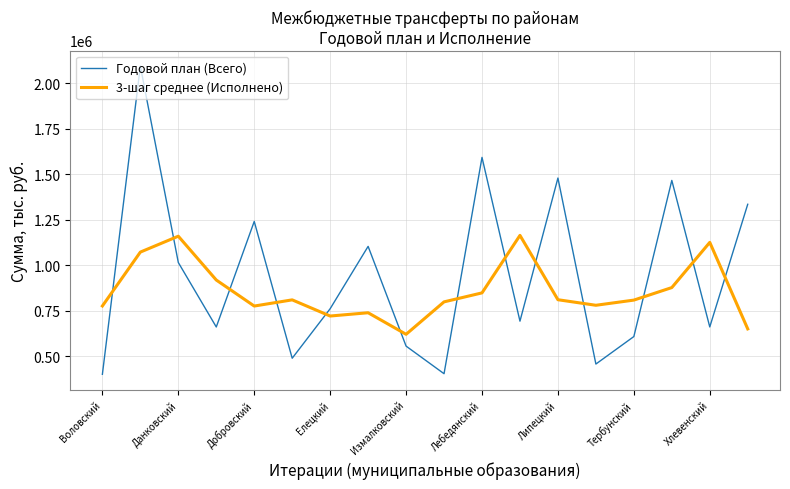

What is the minimum value shown in the chart?

399909.8